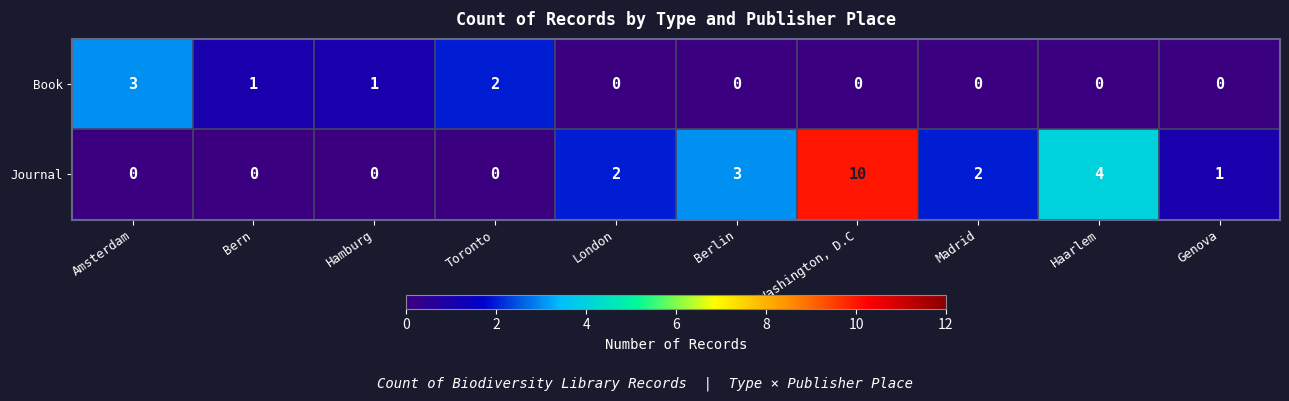

The Book series shows -2 at Genova. True or false?

False